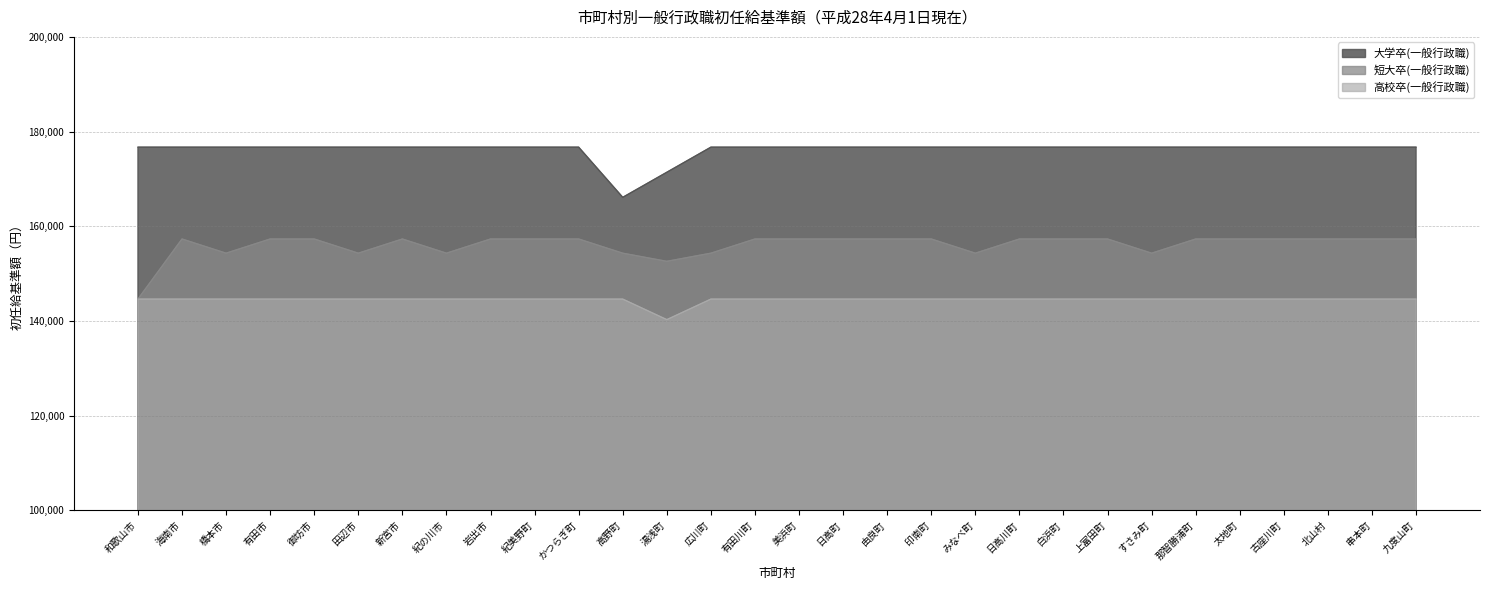

What position from the left is 日高町?

17